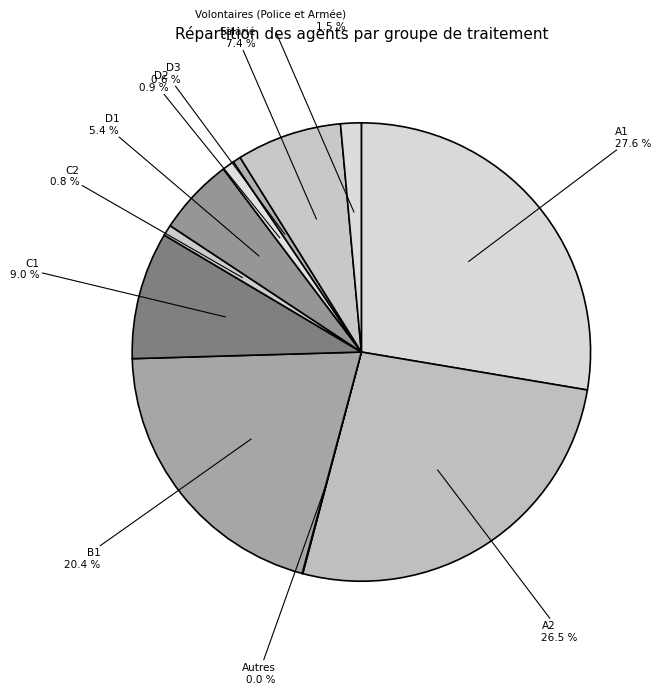

Is it true that C2 is 13% of the pie?

False